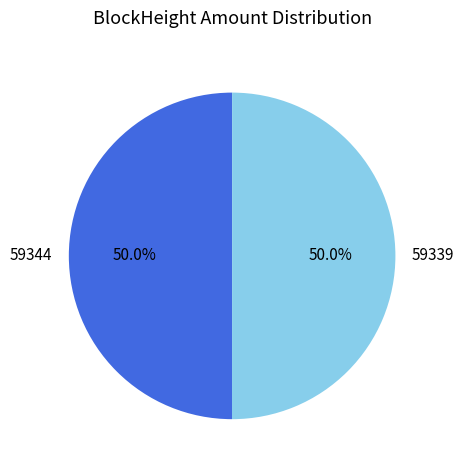

What is the ratio of the value at 59344 to the value at 59339?

1.0